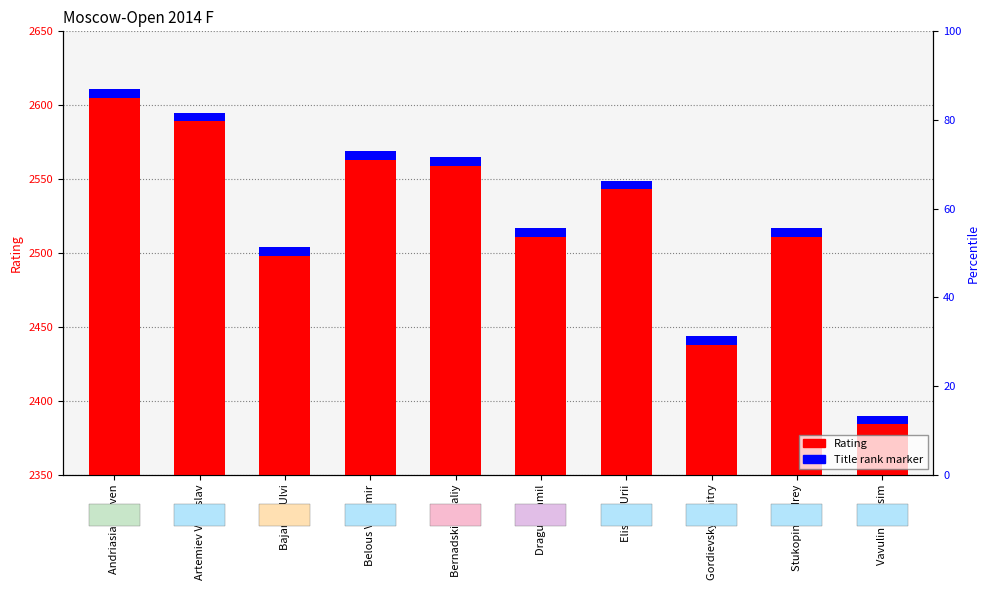

Which series has the largest total across all categories?

Rating